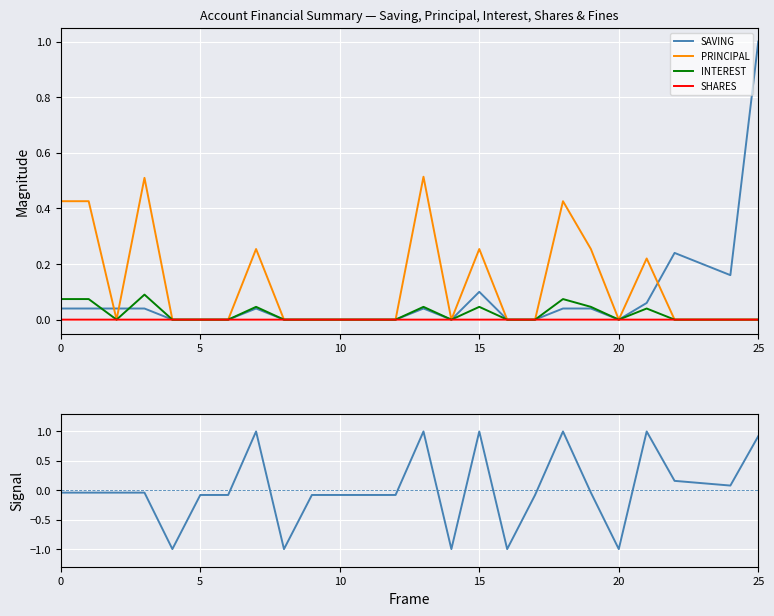

The SAVING series shows 0.6 at 5. True or false?

False